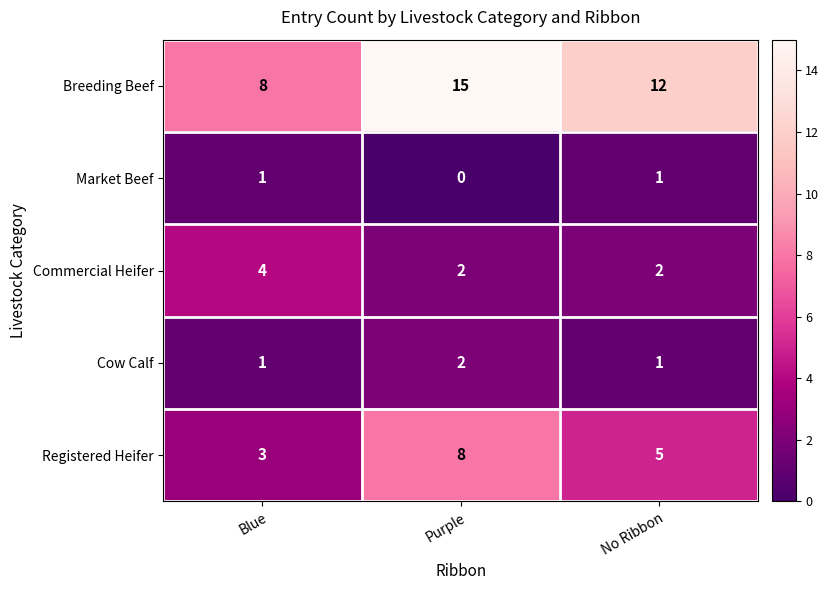

Count the number of data series in this chart.

5